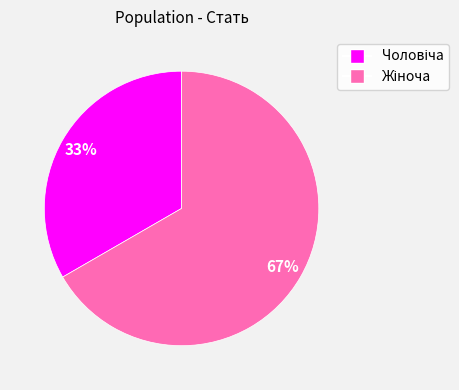

To the nearest percent, what is the average slice percentage?

50%